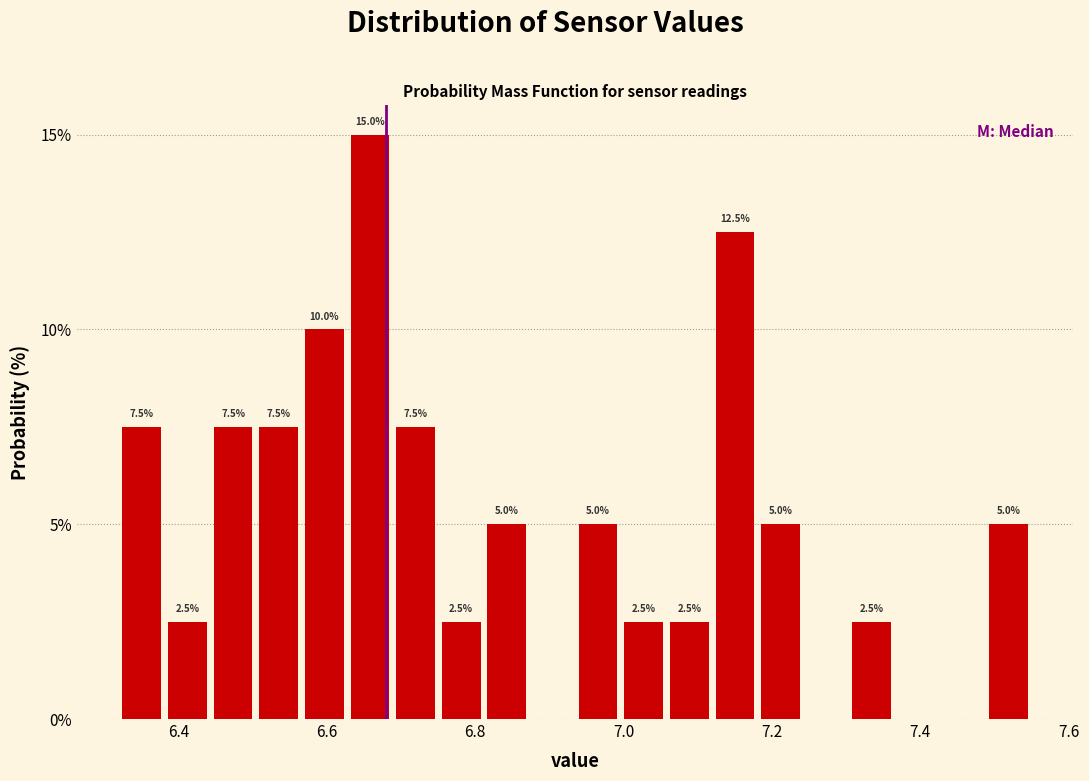

Read against the x-axis, roughly where is the centre of the tallest bar?

6.66